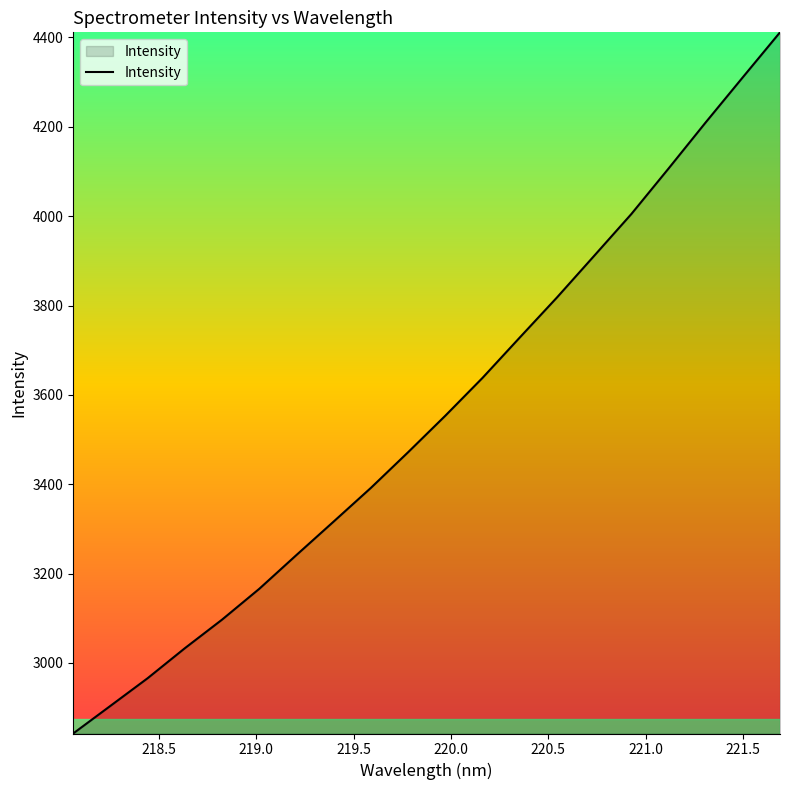

What is the difference between the maximum and minimum values?

1569.1